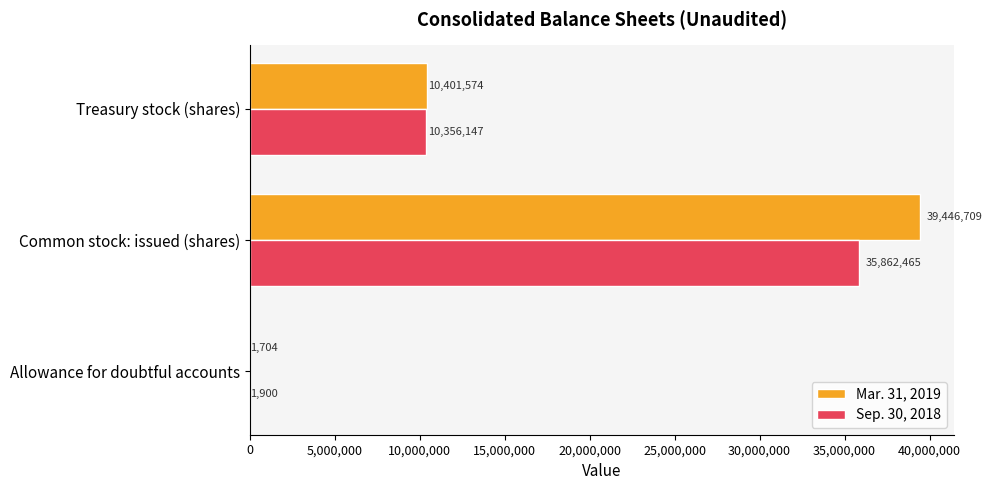

How many series are shown in this chart?

2